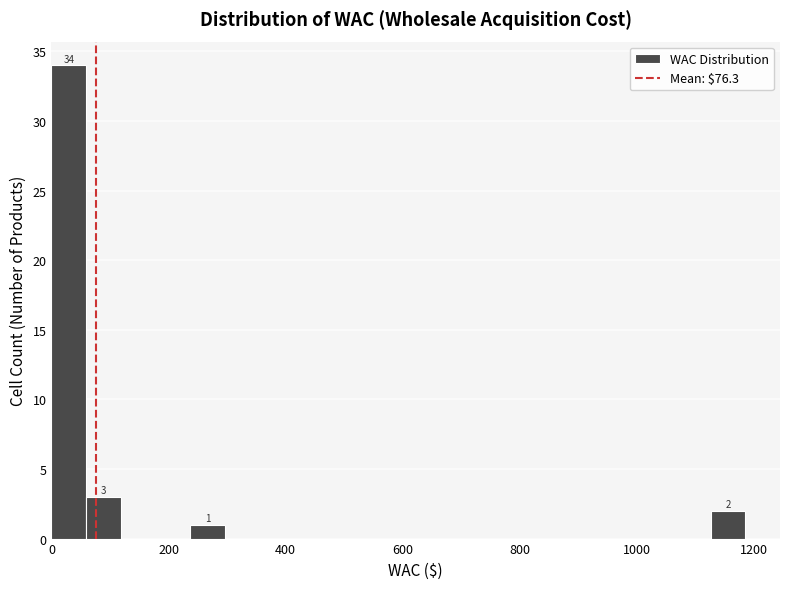

Around what value on the x-axis is the tallest bar? Give the approximate position of its centre, as read against the axis.

20